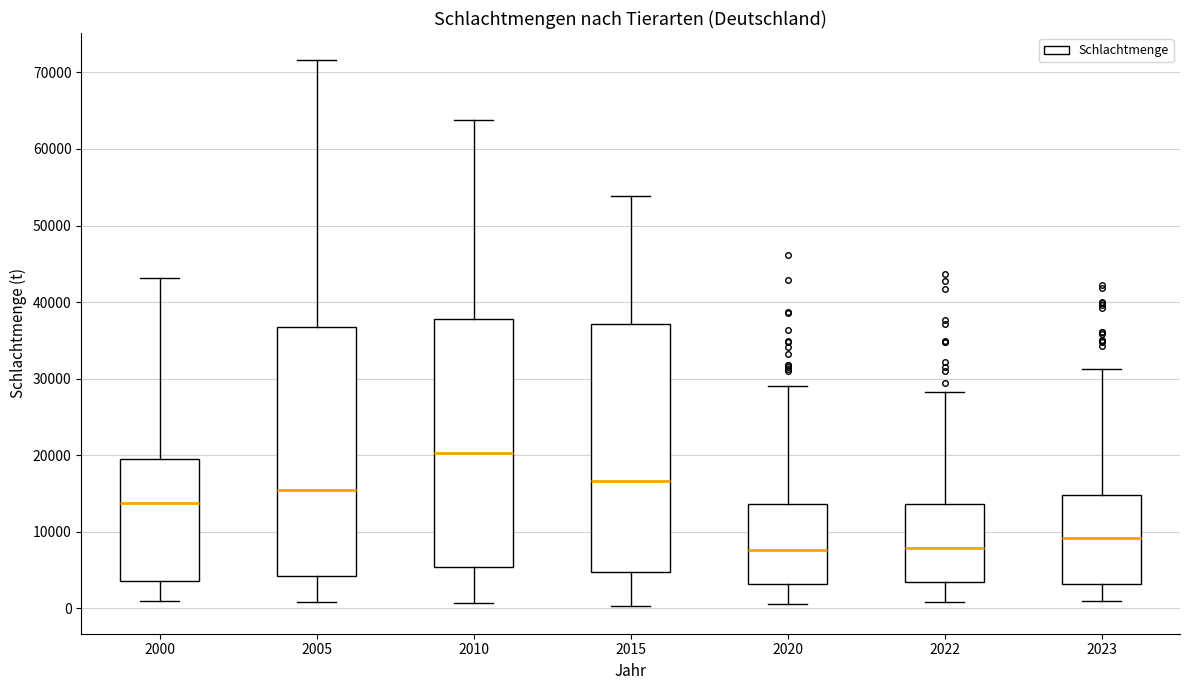

Where is the lower edge of the box at x = 2000 on the y-axis? The values are not printed on the chart, so give them approximately, as read against the axis.

4000